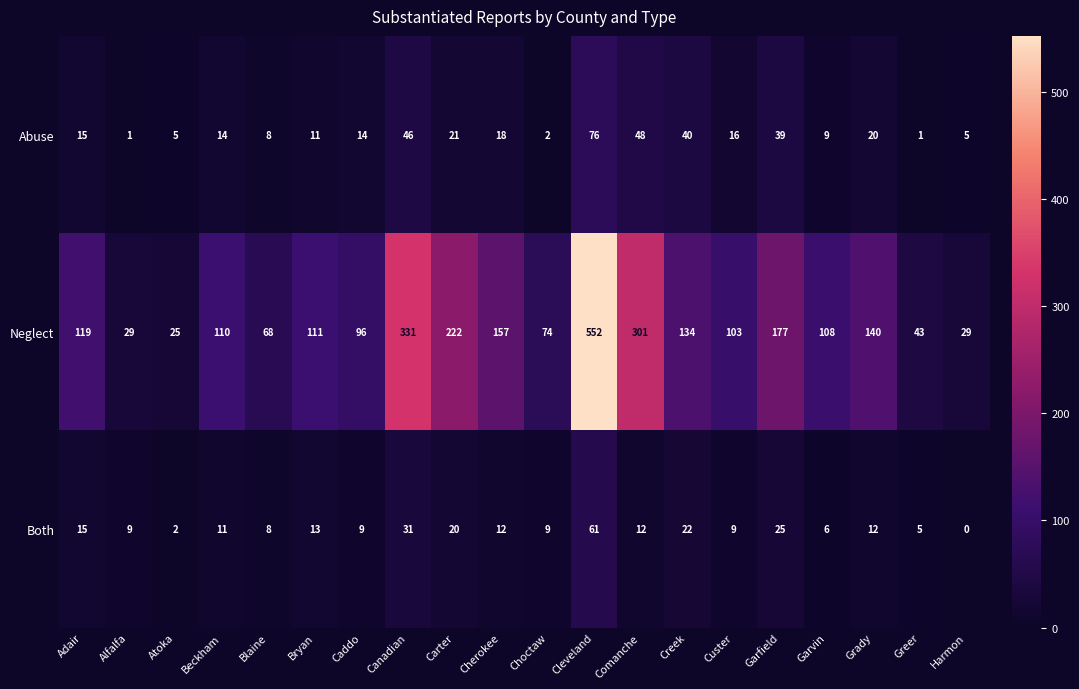

List the series in order of their peak value, highest first.

Neglect, Abuse, Both